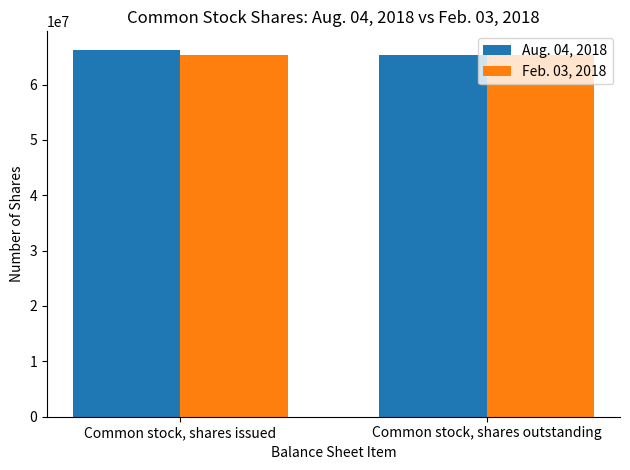

Reading right to left, transcribe all the data shown in this chart.

Aug. 04, 2018: Common stock, shares outstanding=65290458	Common stock, shares issued=66287786
Feb. 03, 2018: Common stock, shares outstanding=65290458	Common stock, shares issued=65290458